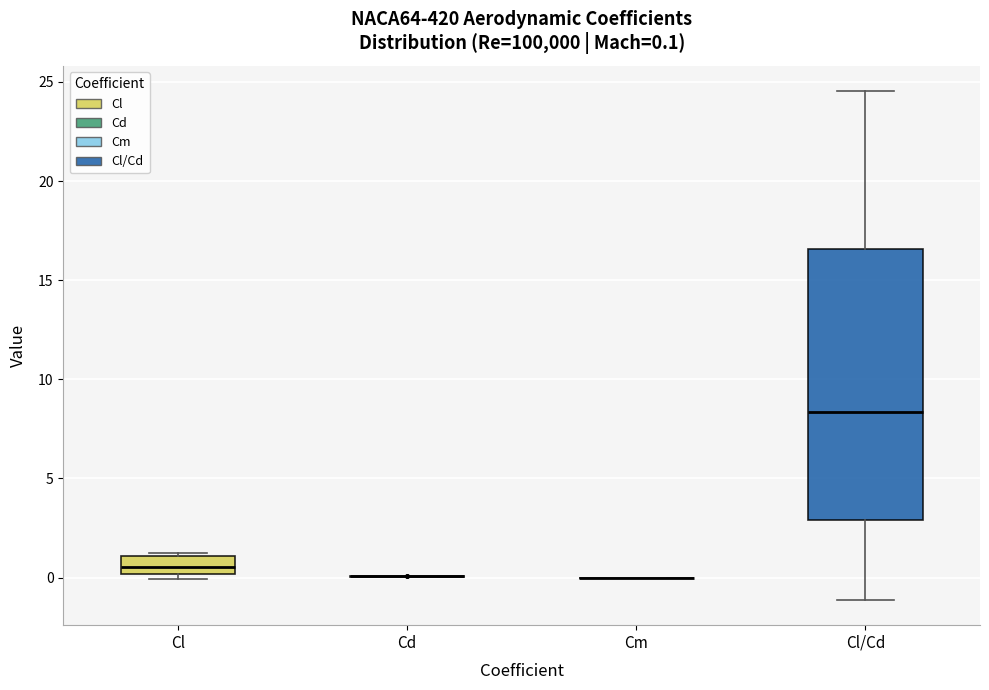

Which box is the tallest, from its lower edge to its upper edge?

Cl/Cd